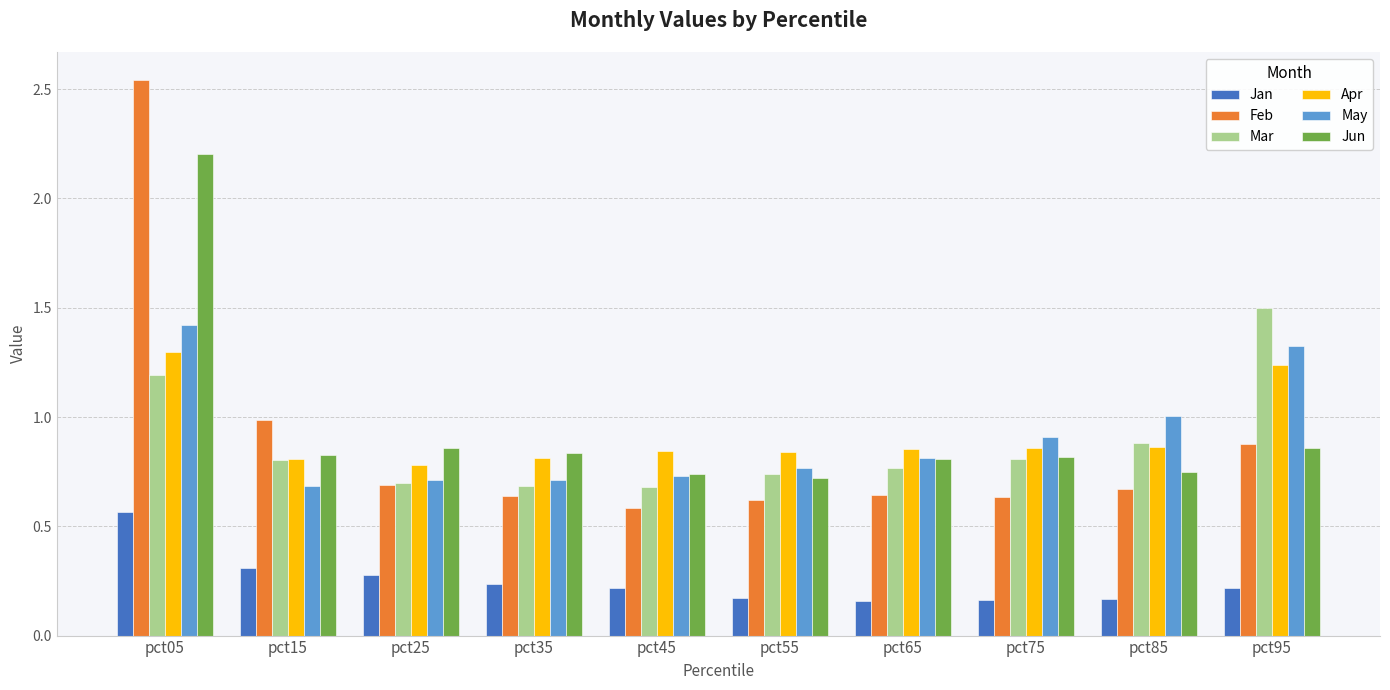

Is the value of Apr at pct75 greater than the value of Feb at pct65?

Yes